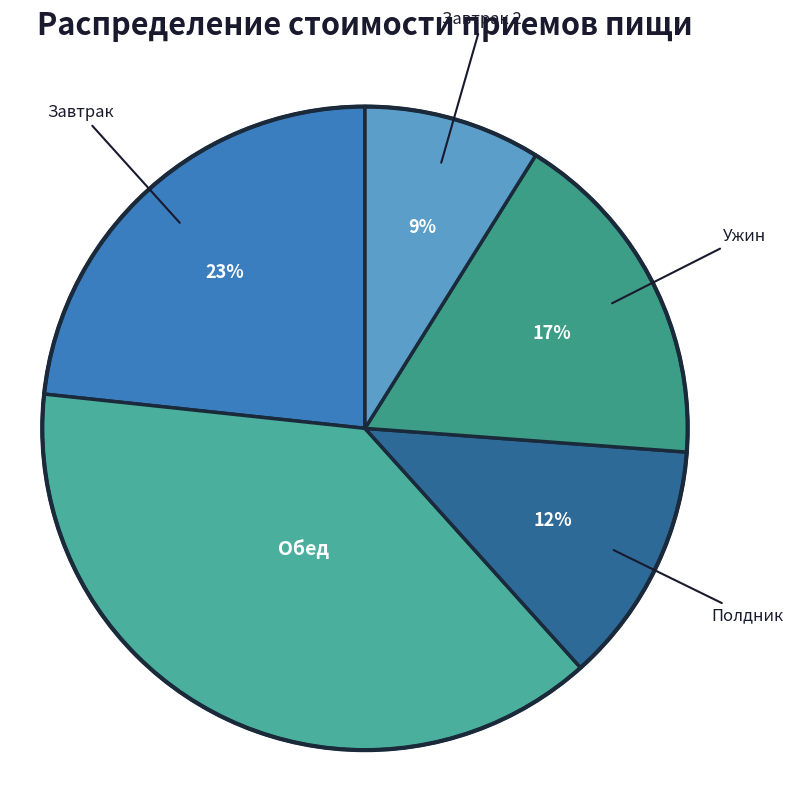

Which slice is the largest?

Обед